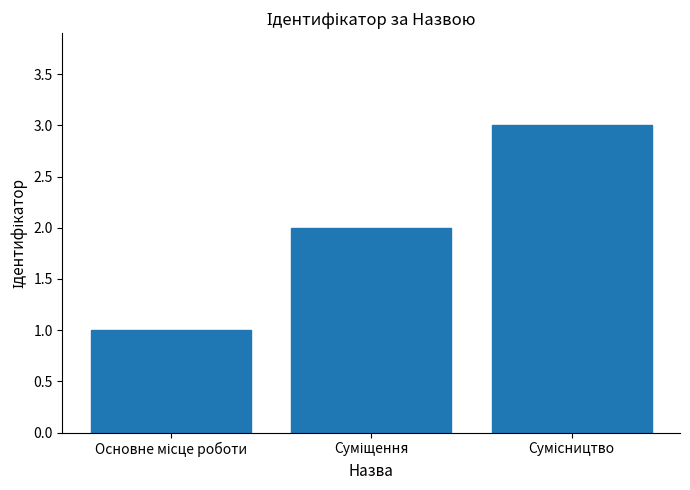

What is the minimum value shown in the chart?

1